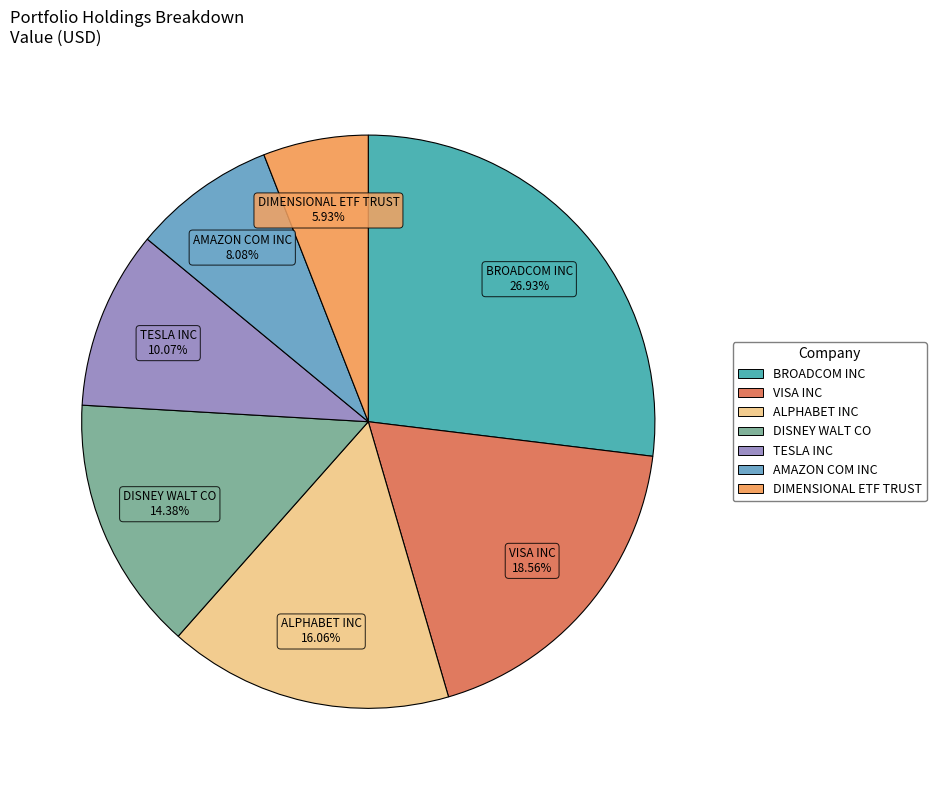

Is TESLA INC the majority of the pie?

No